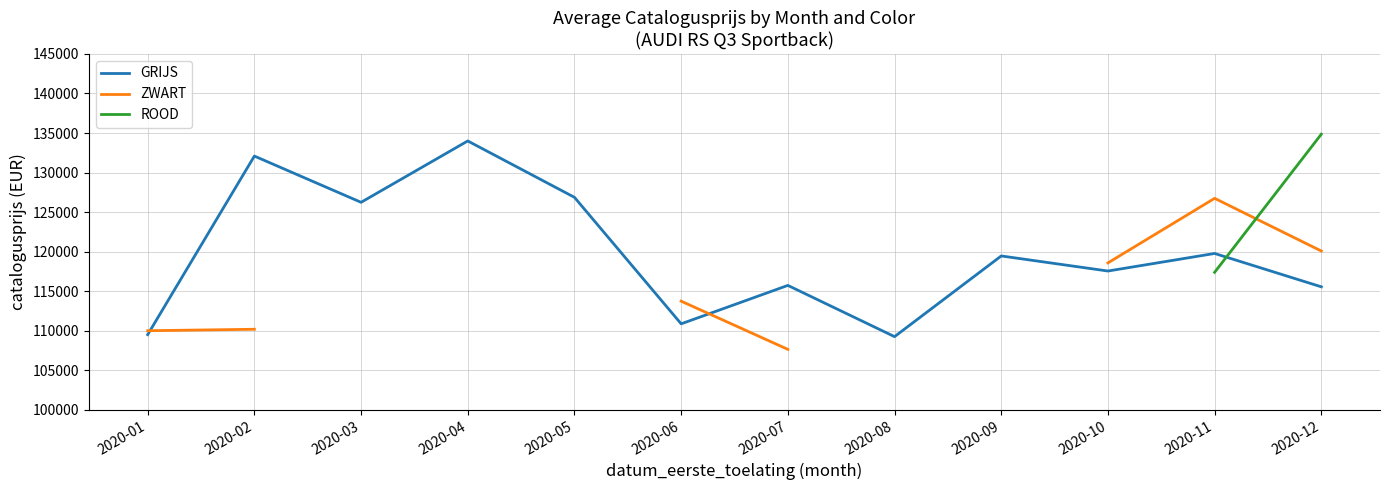

What is the value of the GRIJS point at the 8th from the left?

109248.0